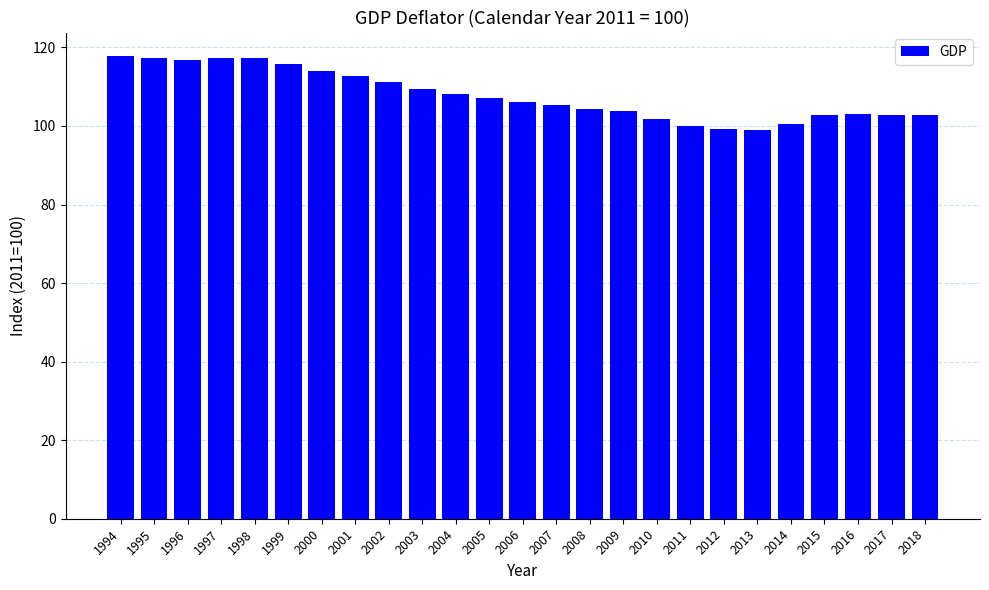

What is the greatest value displayed?

117.9